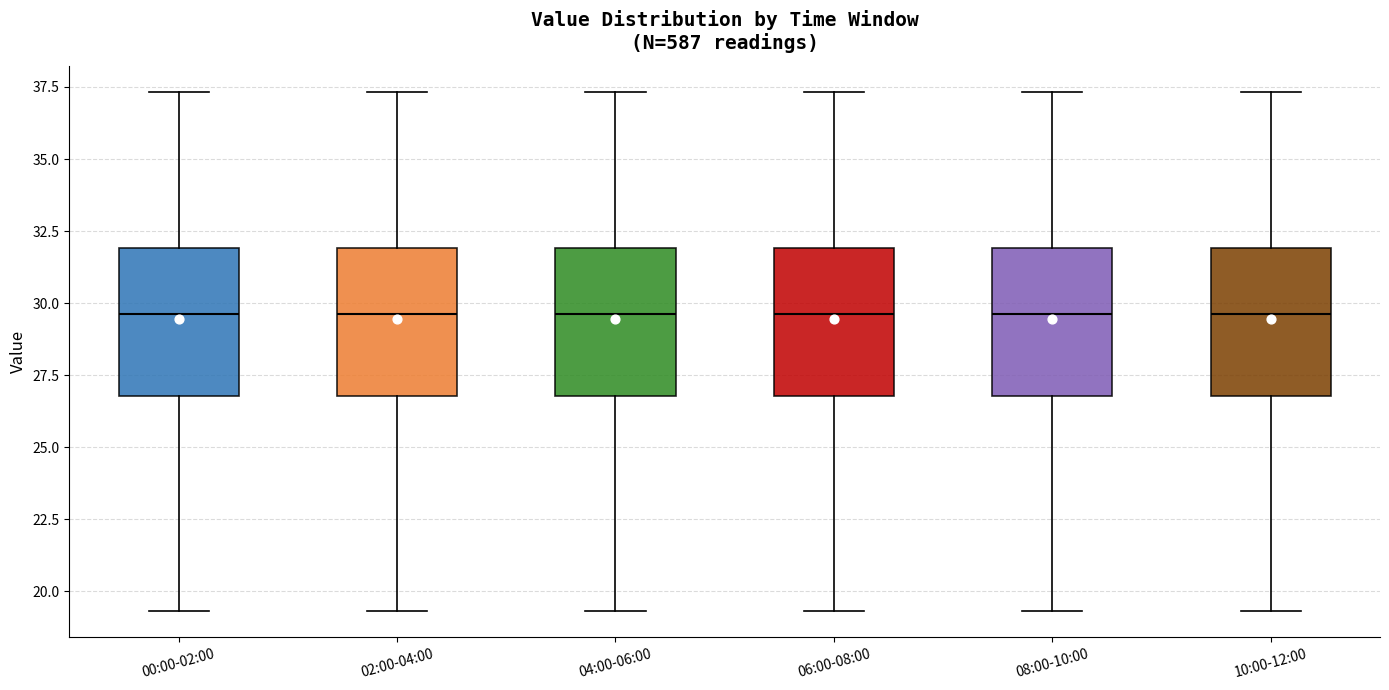

Reading left to right, transcribe this box plot: for each box, give where its median line is, the range the box spans, and where its two whiskers end, as read against the y-axis. The values are not printed on the chart, so give them approximately, as read against the axis.

00:00-02:00: median 29.5, box 27.0 to 32.0, whiskers 19.5 to 37.5
02:00-04:00: median 29.5, box 27.0 to 32.0, whiskers 19.5 to 37.5
04:00-06:00: median 29.5, box 27.0 to 32.0, whiskers 19.5 to 37.5
06:00-08:00: median 29.5, box 27.0 to 32.0, whiskers 19.5 to 37.5
08:00-10:00: median 29.5, box 27.0 to 32.0, whiskers 19.5 to 37.5
10:00-12:00: median 29.5, box 27.0 to 32.0, whiskers 19.5 to 37.5